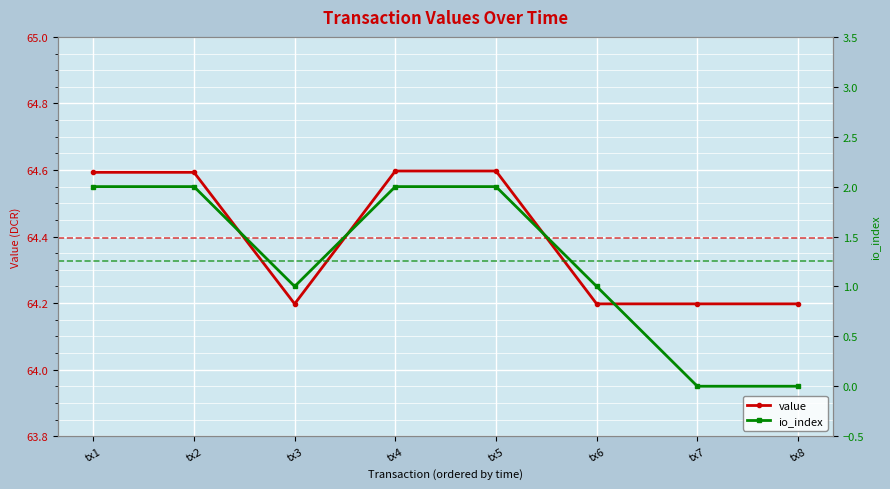

What is the average value of the value series?

64.4